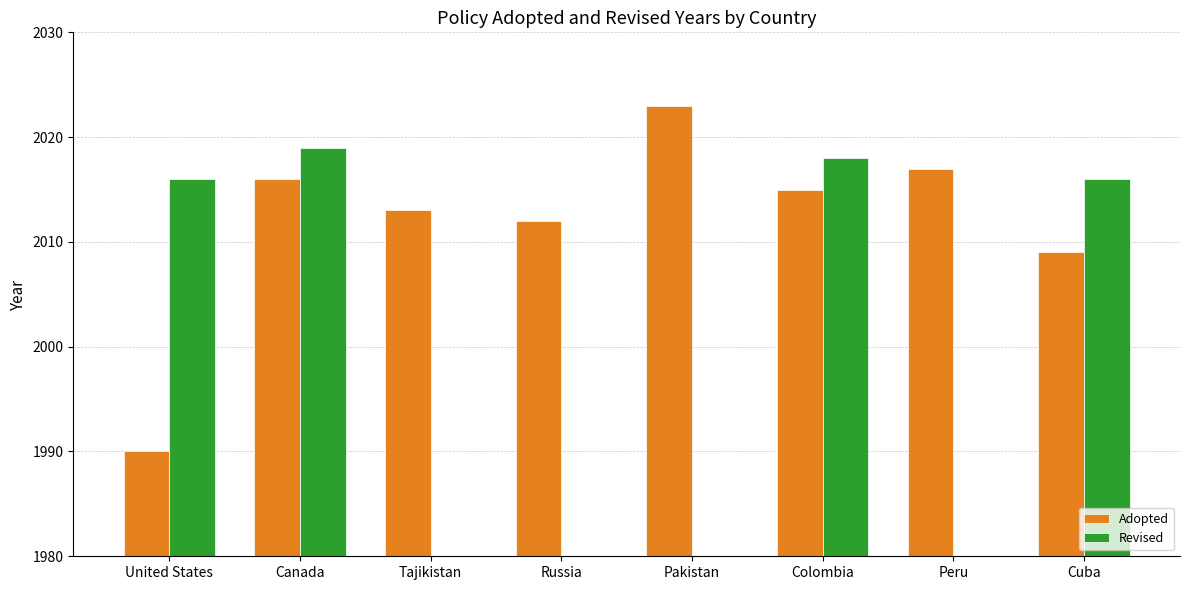

What is the approximate value of Adopted at Canada, to the nearest 5?

2015